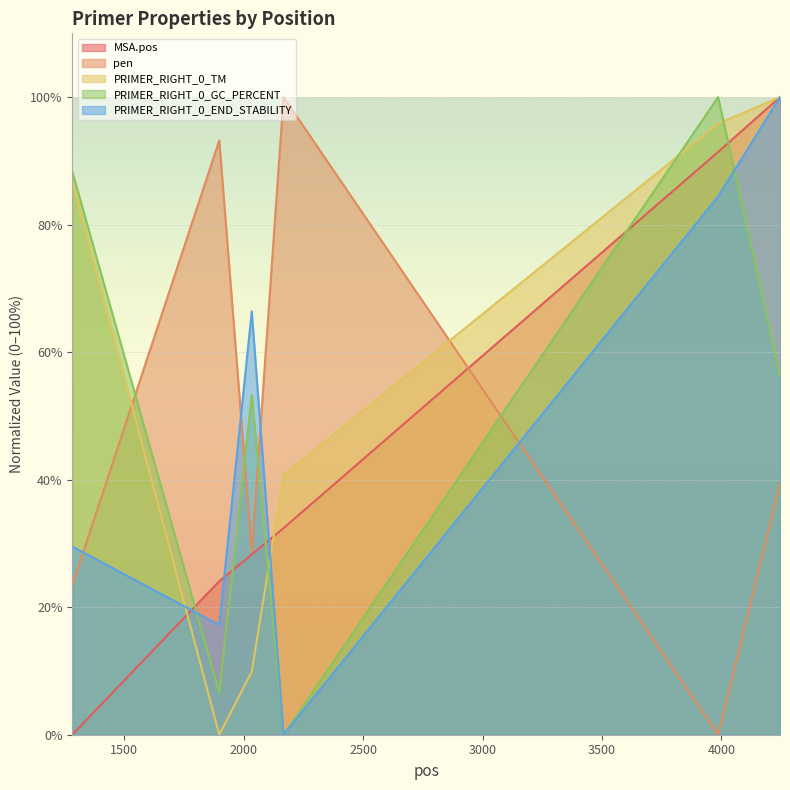

Is it true that PRIMER_RIGHT_0_TM equals -49.9 at 1898?

False